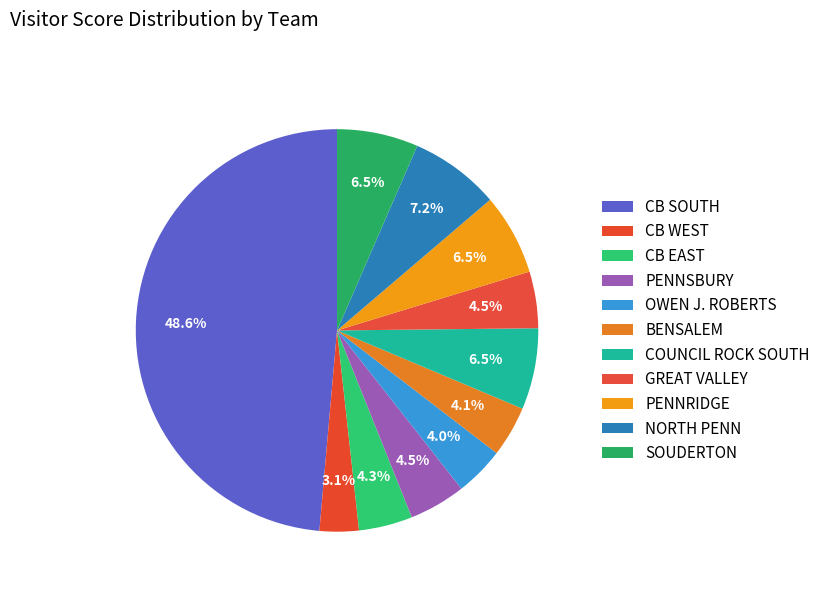

How many slices are in this pie chart?

11